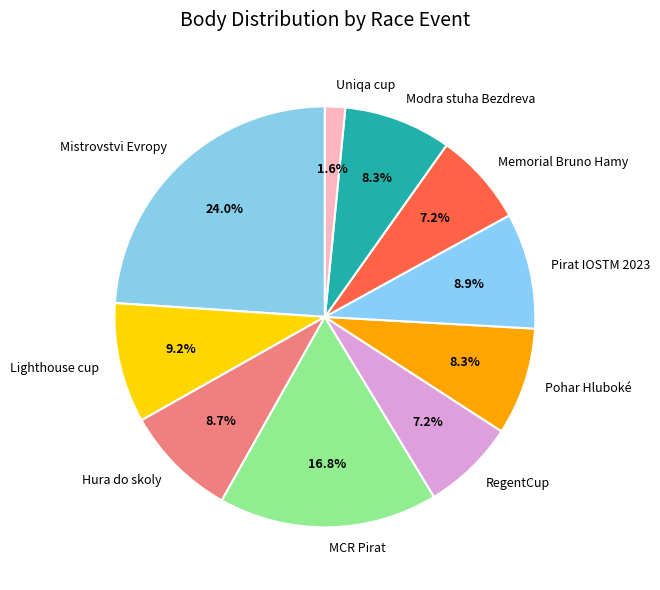

Does Memorial Bruno Hamy account for over 50% of the chart?

No